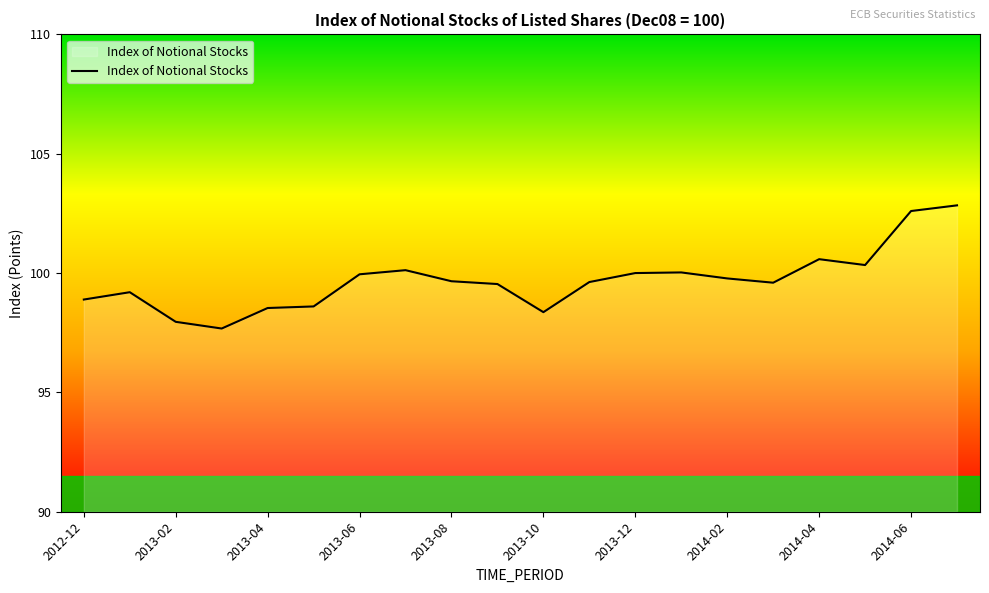

What is the greatest value displayed?

102.8